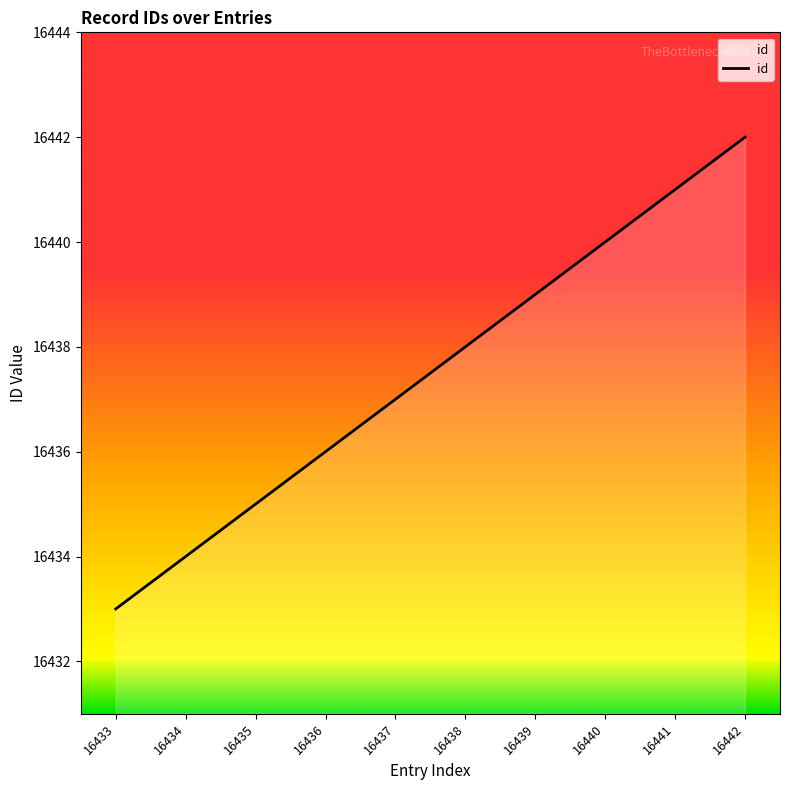

Reading left to right, list all the values displayed in this chart.

16433=16433	16434=16434	16435=16435	16436=16436	16437=16437	16438=16438	16439=16439	16440=16440	16441=16441	16442=16442